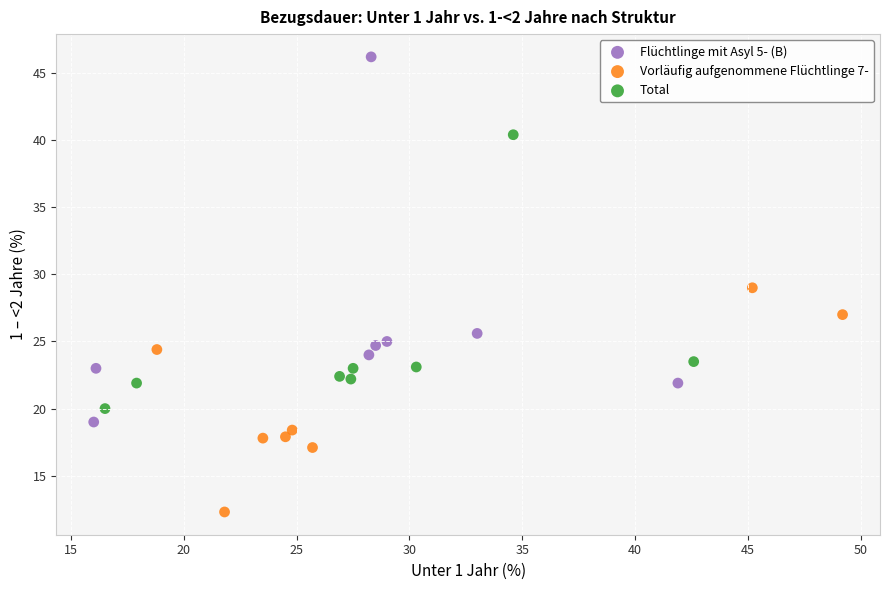

Which series reaches the maximum Y coordinate?

Flüchtlinge mit Asyl 5- (B)